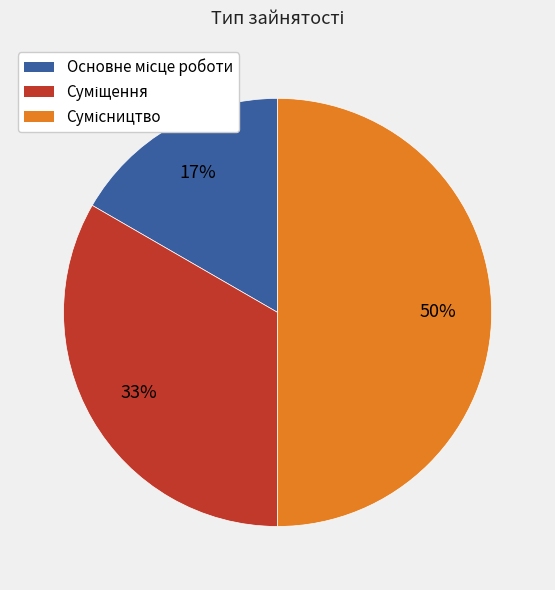

How many slices are in this pie chart?

3